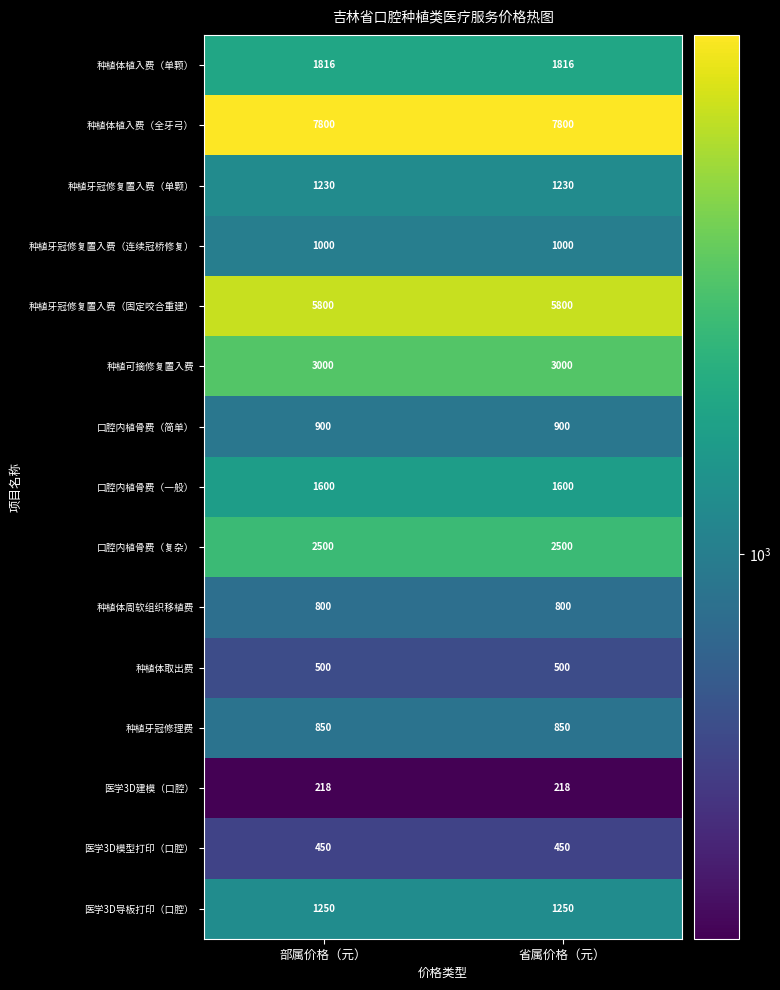

What is the difference between the highest and lowest values at 省属价格（元）?

7582